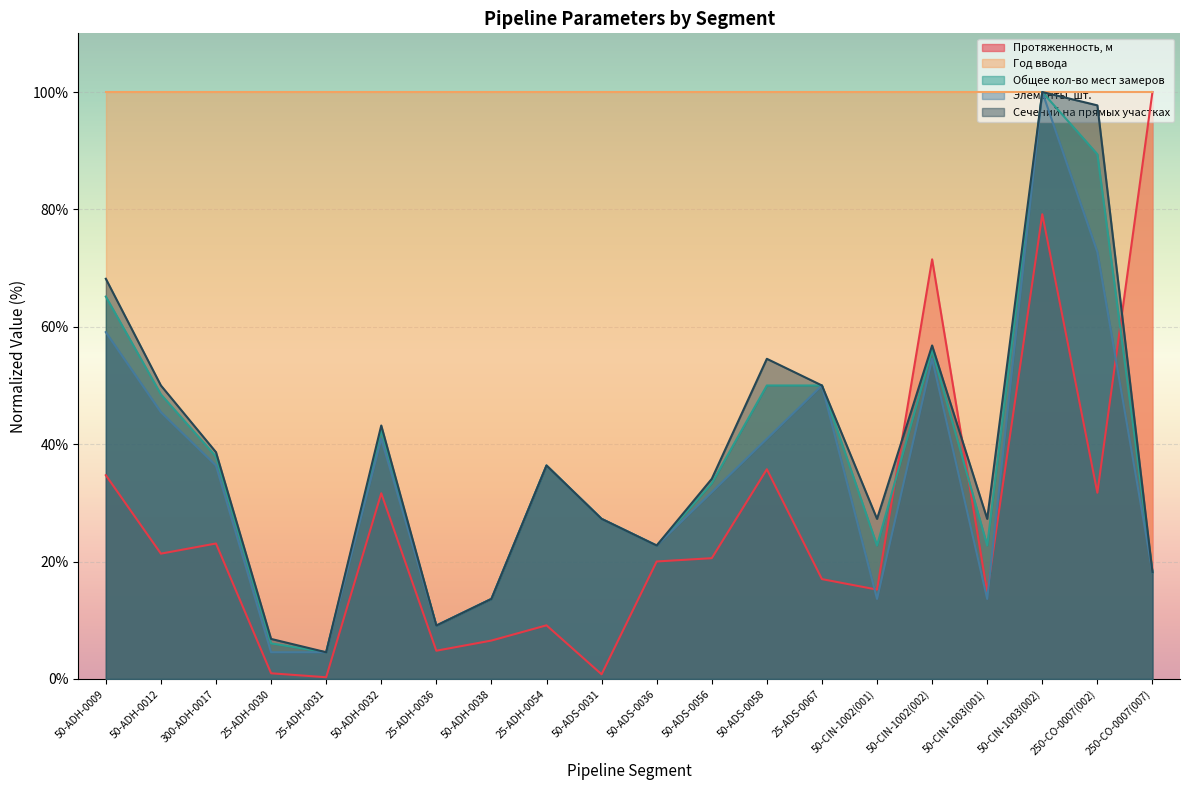

The value of Сечений на прямых участках at 50-ADH-0009 is 68.2. True or false?

True